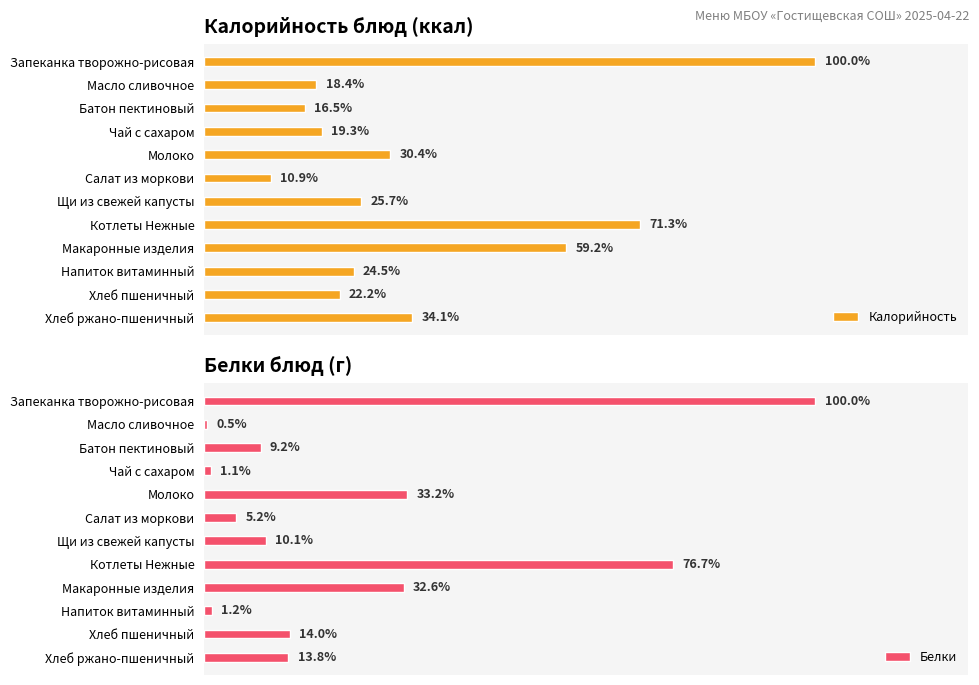

Reading left to right, list all the values displayed in this chart.

Калорийность: 100.0	18.4	16.5	19.3	30.4	10.9	25.7	71.3	59.2	24.5	22.2	34.1
Белки: 100.0	0.5	9.2	1.1	33.2	5.2	10.1	76.7	32.6	1.2	14.0	13.8